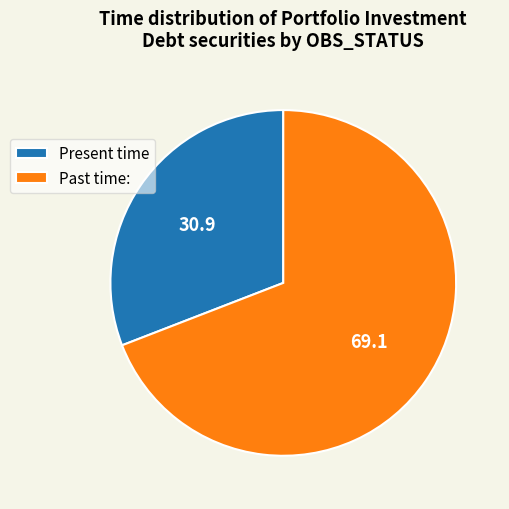

Is the sum of Past time: and Present time greater than half?

Yes